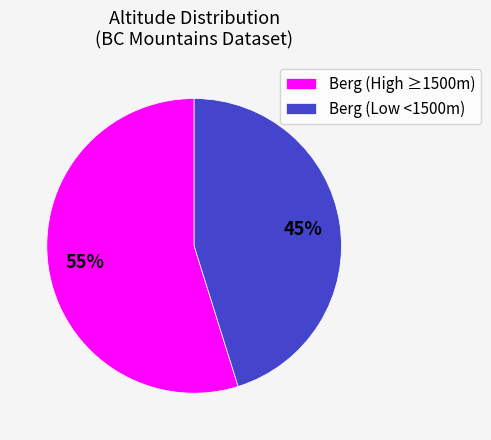

Which slice is the smallest?

Berg (Low <1500m)